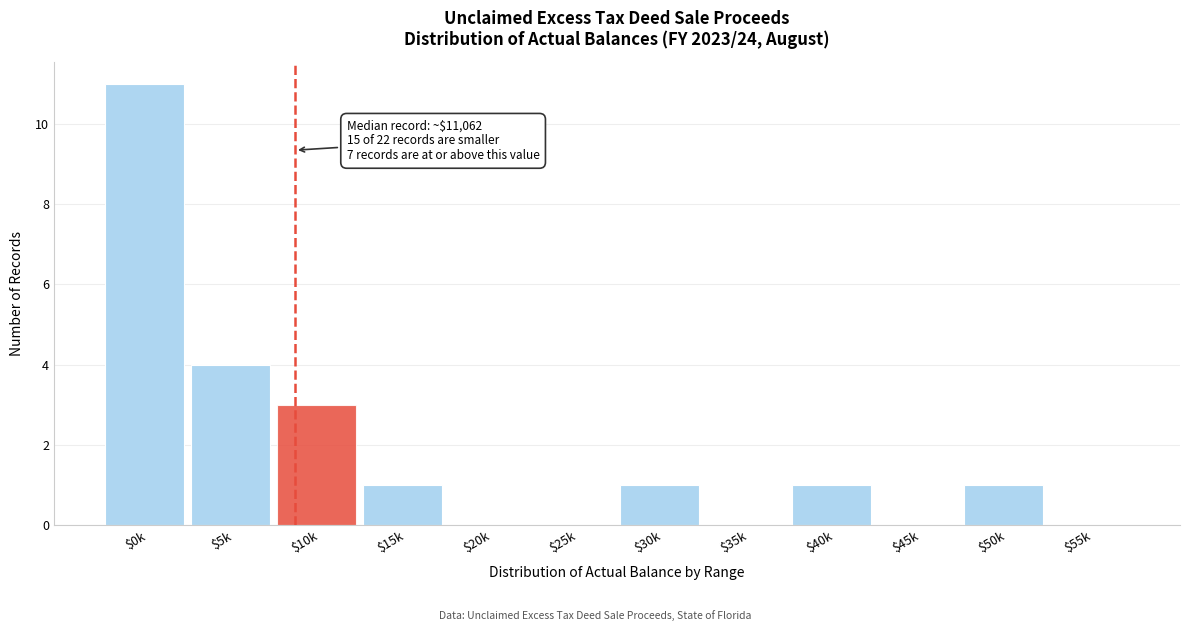

Which label corresponds to the largest value in the chart?

$0k